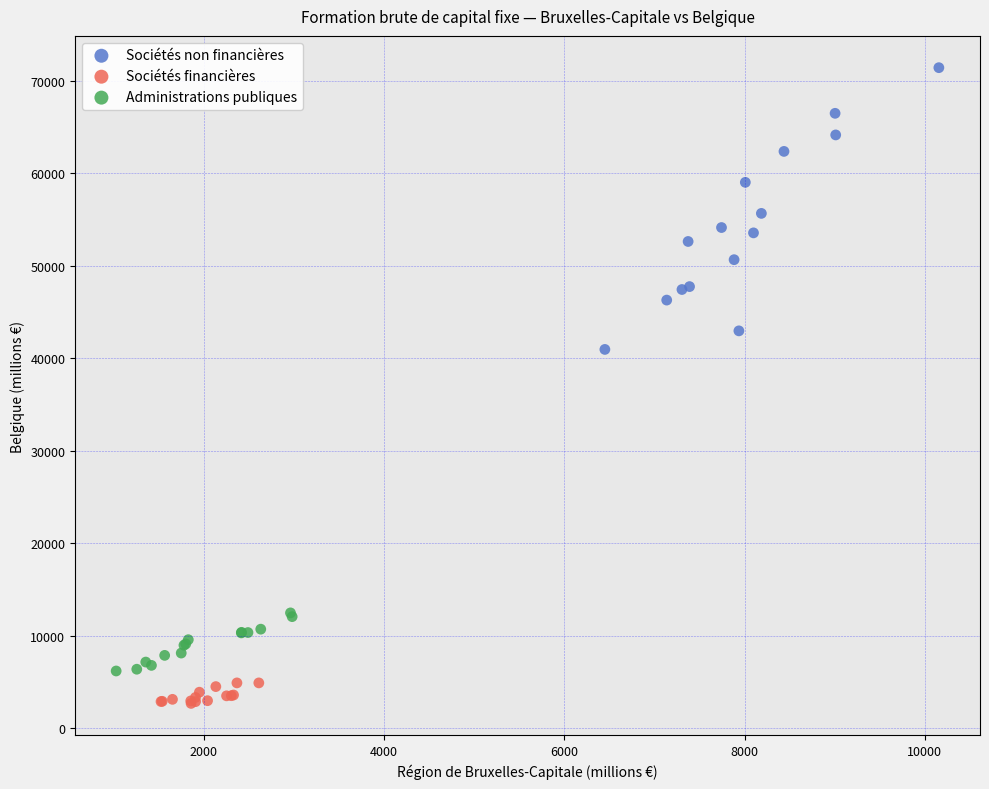

Which series contains the lowest Y value?

Sociétés financières